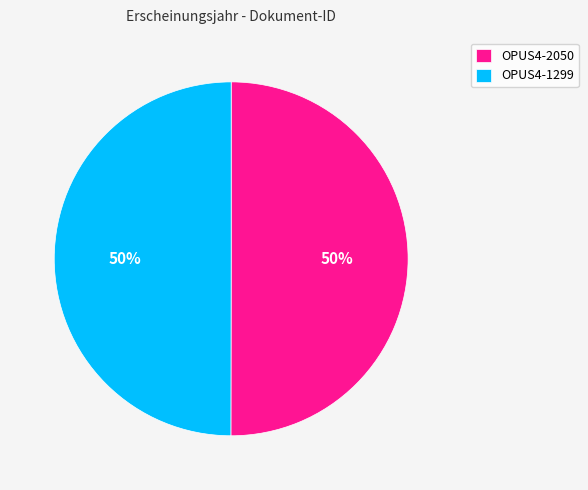

To the nearest percent, what is the average slice percentage?

50%